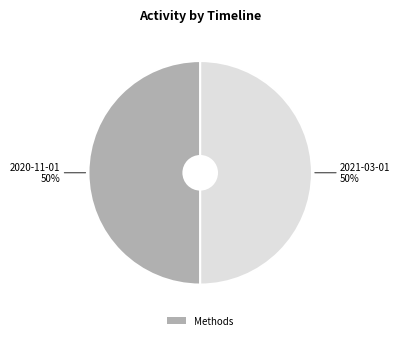

To the nearest percent, what is the average slice percentage?

50%